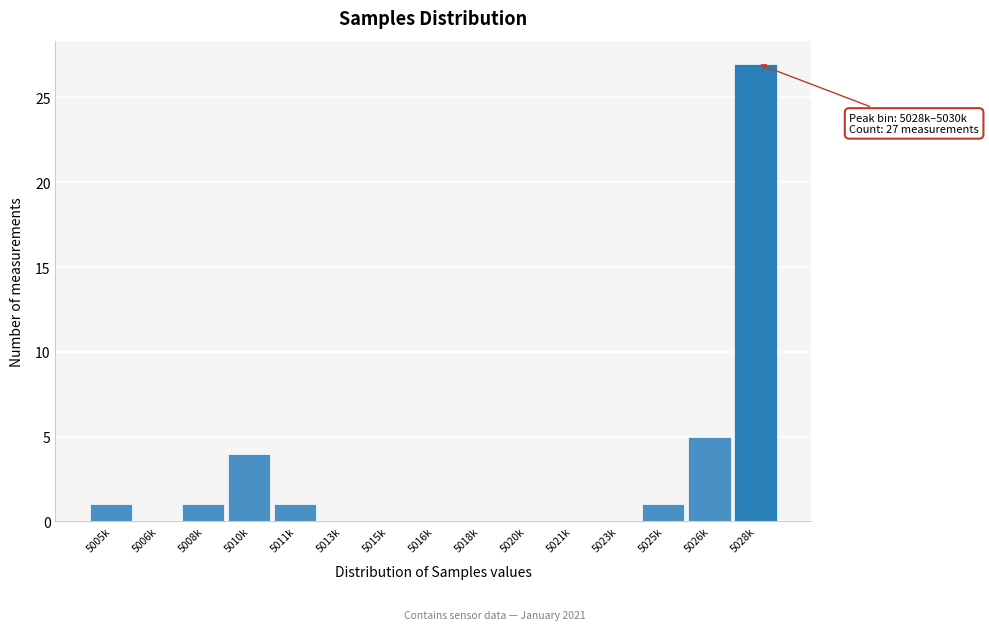

Reading left to right, extract all data points from this chart.

5005k=1	5006k=0	5008k=1	5010k=4	5011k=1	5013k=0	5015k=0	5016k=0	5018k=0	5020k=0	5021k=0	5023k=0	5025k=1	5026k=5	5028k=27